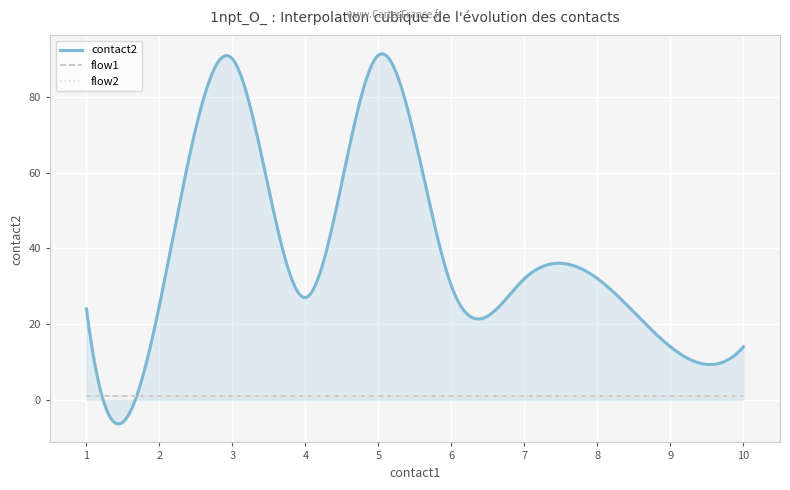

What is the value of the flow1 point at the 17th from the left?

1